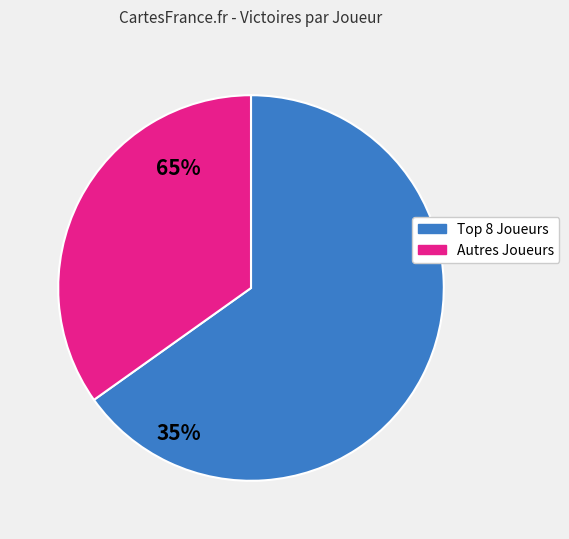

Is there any slice that represents more than half of the pie?

Yes